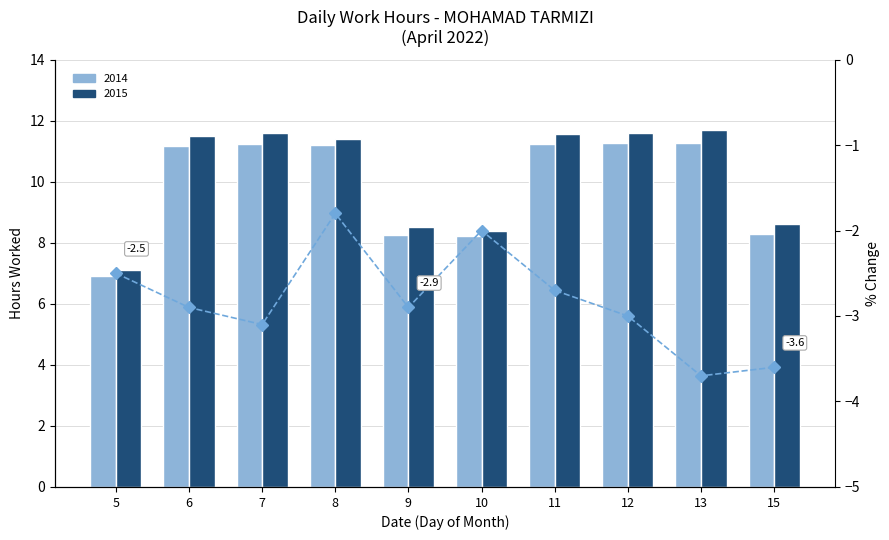

Rank the categories by value from highest to lowest.

8, 10, 5, 11, 6, 9, 12, 7, 15, 13